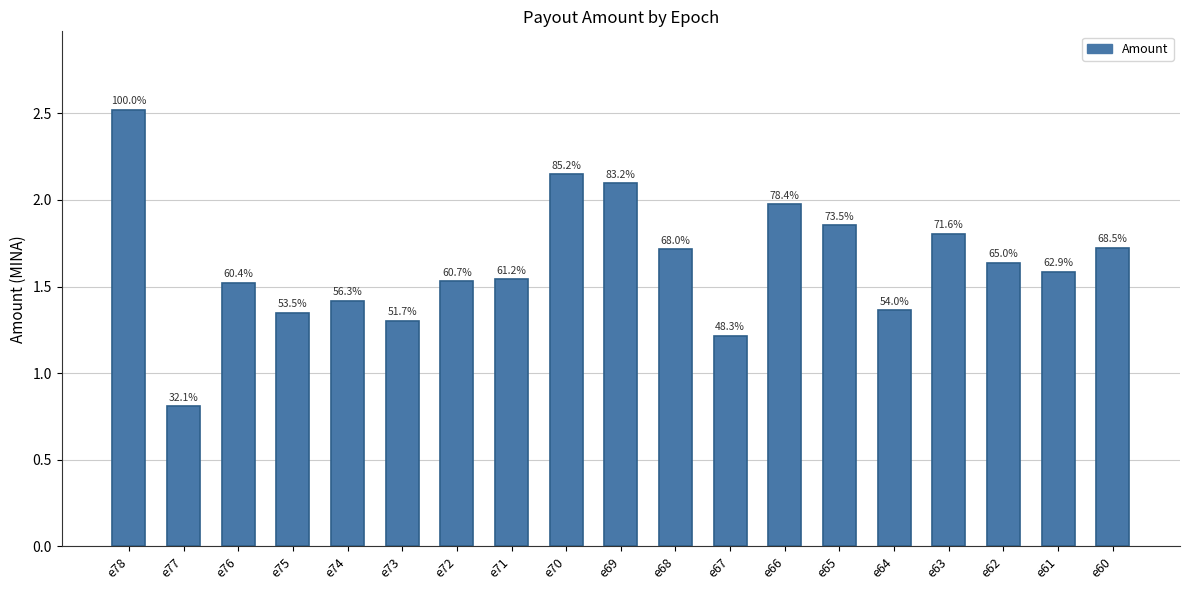

What is the sum of all values?

31.1